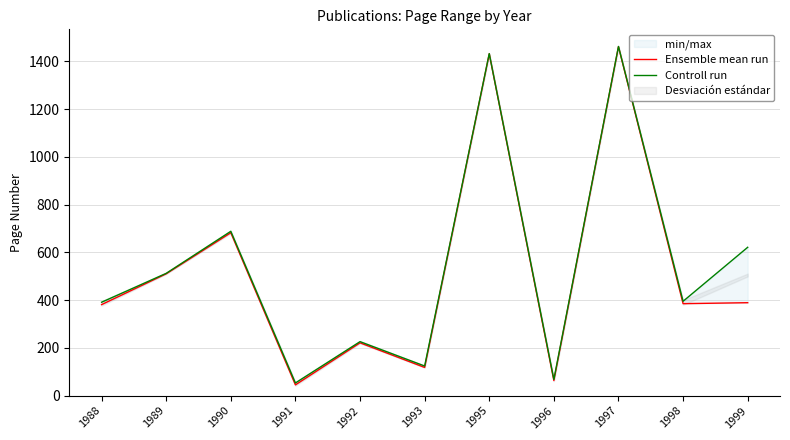

The value of Controll run at 1990 is 1057. True or false?

False